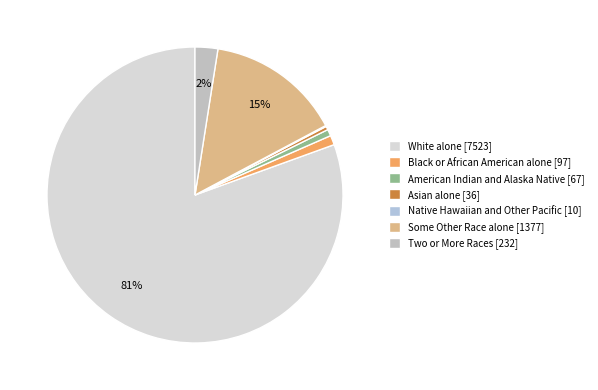

What portion of the pie excludes Some Other Race alone?

85.3%